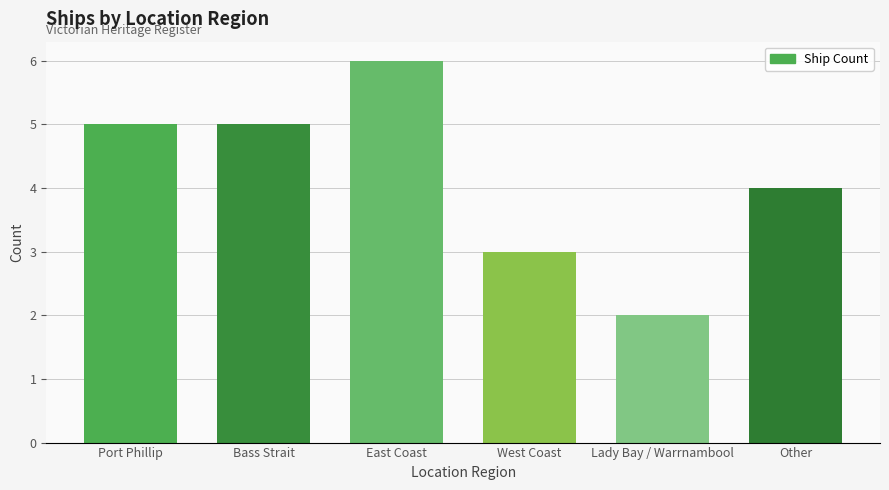

What is the change in value from East Coast to Lady Bay / Warrnambool?

-4